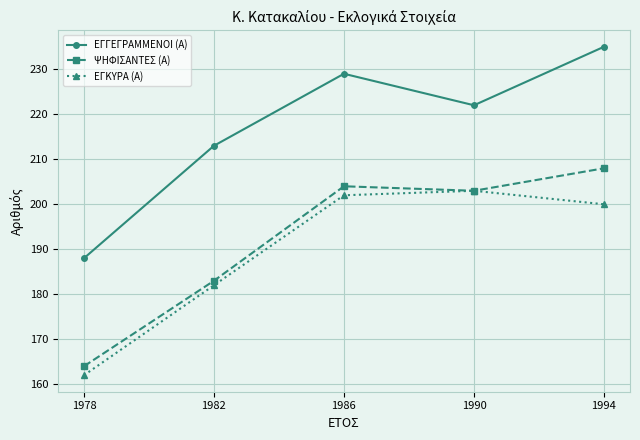

List the series in order of their peak value, lowest first.

ΕΓΚΥΡΑ (Α), ΨΗΦΙΣΑΝΤΕΣ (Α), ΕΓΓΕΓΡΑΜΜΕΝΟΙ (Α)